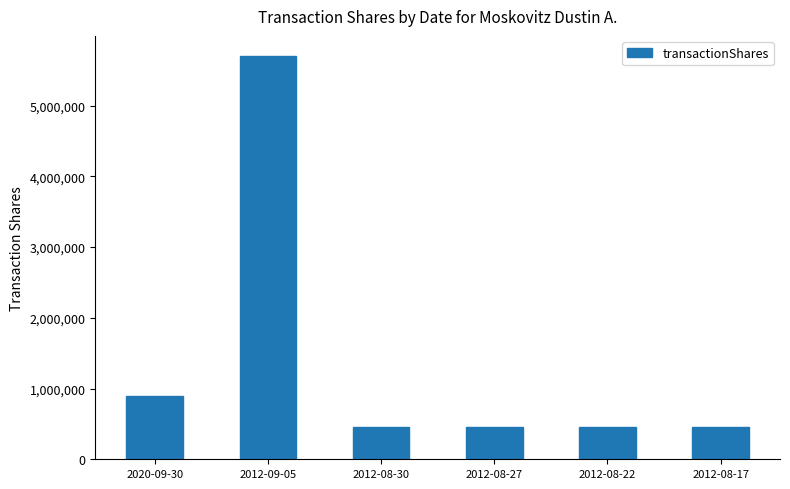

What is the minimum value shown in the chart?

450000